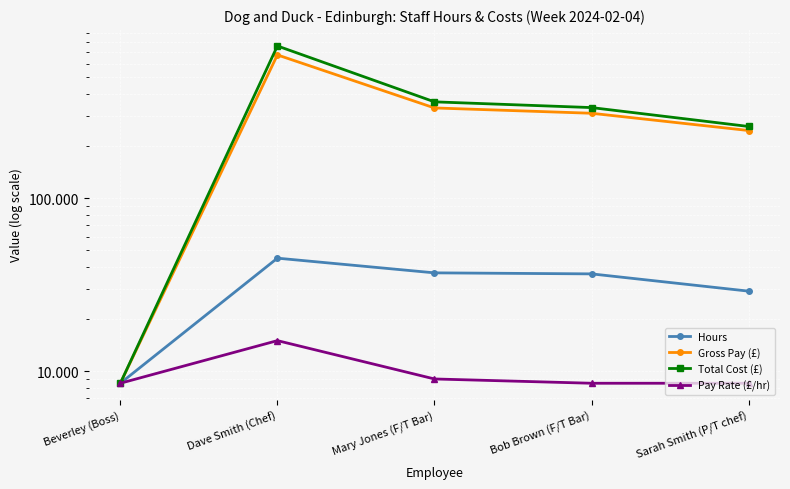

What is the difference between the Total Cost (£) values at Beverley (Boss) and Bob Brown (F/T Bar)?

326.1